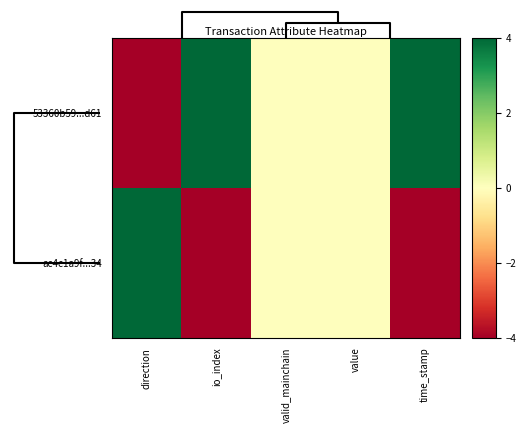

List the series in order of their overall mean, highest first.

53360b59...d61, ac4c1a9f...34